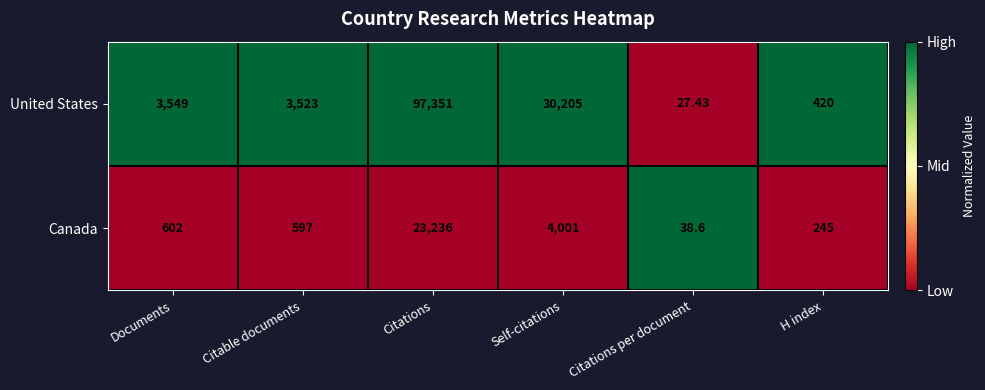

Which category has the highest value in the United States series?

Citations